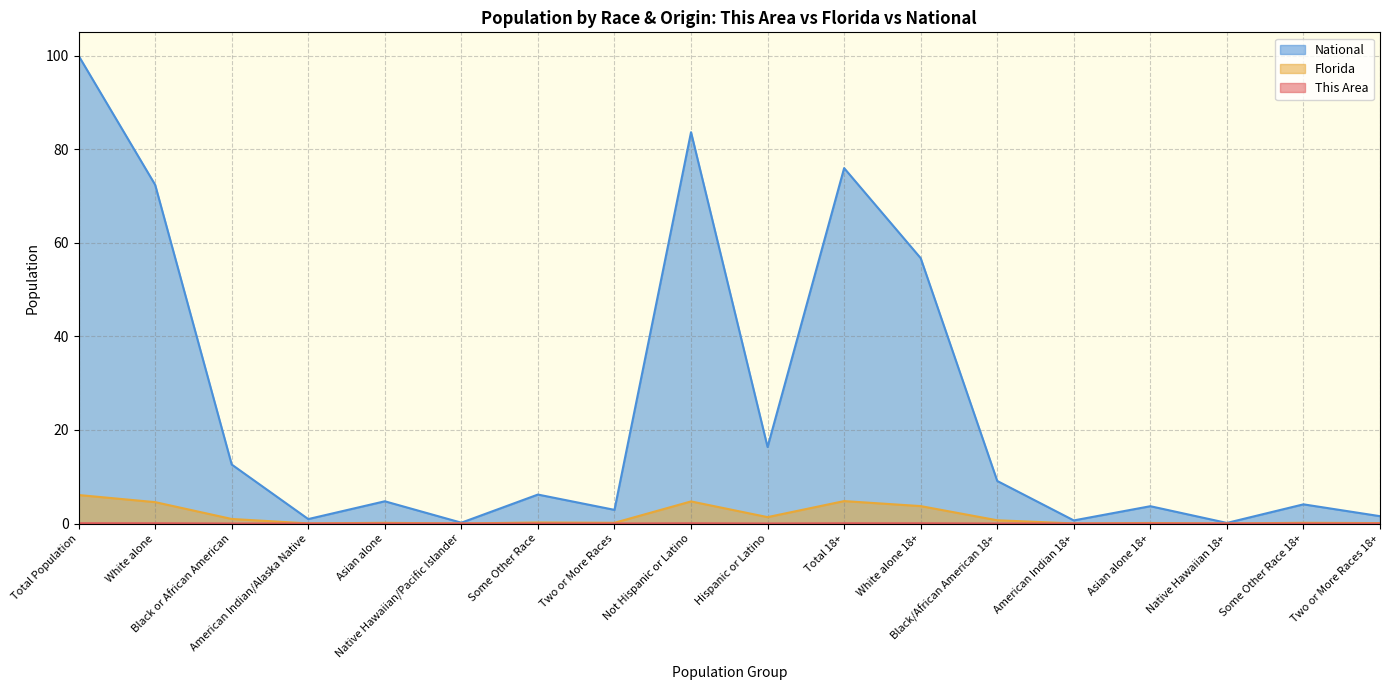

How many interior local valleys does the This Area series have?

6